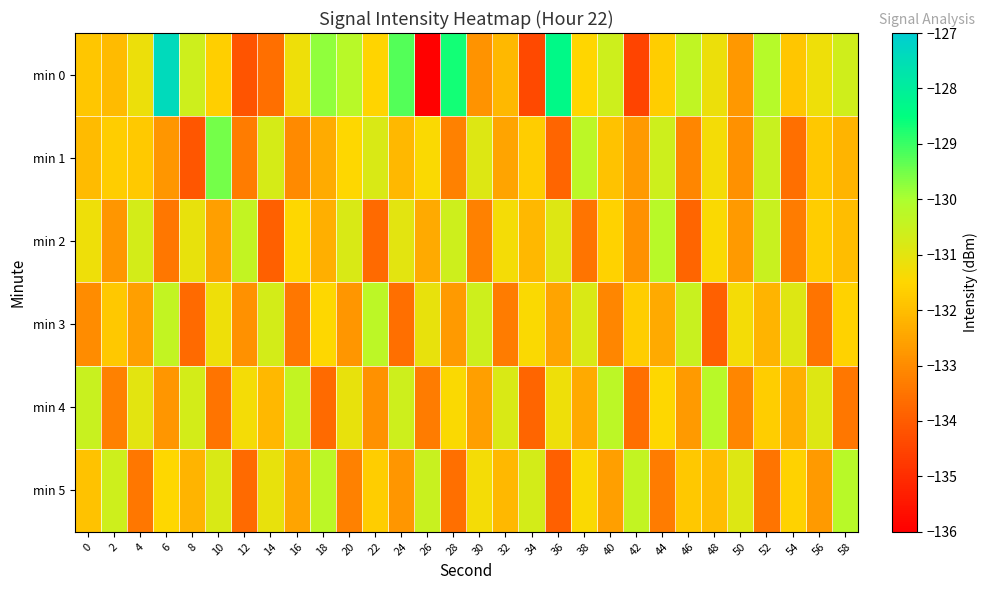

Reading left to right, what are all the values shown in this chart?

min 0: 0=-131.8	2=-132.1	4=-131.2	6=-127.4	8=-130.6	10=-131.7	12=-134.2	14=-133.6	16=-131.2	18=-129.8	20=-130.2	22=-131.6	24=-129.2	26=-135.9	28=-128.7	30=-132.9	32=-132.1	34=-134.4	36=-128.3	38=-131.5	40=-130.6	42=-134.5	44=-131.7	46=-130.4	48=-131.2	50=-132.8	52=-130.2	54=-131.8	56=-131.2	58=-130.6
min 1: 0=-132.0	2=-131.7	4=-131.8	6=-132.8	8=-134.1	10=-129.5	12=-133.3	14=-130.8	16=-133.0	18=-132.4	20=-131.5	22=-130.8	24=-132.1	26=-131.4	28=-133.2	30=-130.9	32=-132.5	34=-131.7	36=-133.8	38=-130.3	40=-131.9	42=-132.7	44=-130.6	46=-133.1	48=-131.3	50=-132.9	52=-130.5	54=-133.6	56=-131.8	58=-132.2
min 2: 0=-131.2	2=-132.8	4=-130.7	6=-133.4	8=-131.1	10=-132.6	12=-130.4	14=-133.9	16=-131.5	18=-132.3	20=-130.8	22=-133.7	24=-131.0	26=-132.4	28=-130.6	30=-133.2	32=-131.3	34=-132.1	36=-130.9	38=-133.5	40=-131.6	42=-132.9	44=-130.2	46=-133.8	48=-131.4	50=-132.7	52=-130.5	54=-133.3	56=-131.7	58=-132.0
min 3: 0=-133.0	2=-131.8	4=-132.6	6=-130.4	8=-133.7	10=-131.2	12=-132.9	14=-130.7	16=-133.4	18=-131.5	20=-132.8	22=-130.3	24=-133.6	26=-131.1	28=-132.7	30=-130.6	32=-133.3	34=-131.4	36=-132.5	38=-130.8	40=-133.1	42=-131.7	44=-132.4	46=-130.5	48=-133.9	50=-131.3	52=-132.2	54=-130.9	56=-133.5	58=-131.6
min 4: 0=-130.5	2=-133.2	4=-131.0	6=-132.8	8=-130.7	10=-133.5	12=-131.3	14=-132.1	16=-130.4	18=-133.7	20=-131.1	22=-132.9	24=-130.6	26=-133.3	28=-131.4	30=-132.6	32=-130.8	34=-133.8	36=-131.2	38=-132.4	40=-130.3	42=-133.6	44=-131.5	46=-132.7	48=-130.2	50=-133.1	52=-131.7	54=-132.3	56=-130.9	58=-133.4
min 5: 0=-131.9	2=-130.6	4=-133.4	6=-131.5	8=-132.2	10=-130.8	12=-133.7	14=-131.1	16=-132.5	18=-130.3	20=-133.2	22=-131.7	24=-132.8	26=-130.5	28=-133.6	30=-131.3	32=-132.1	34=-130.7	36=-133.9	38=-131.4	40=-132.6	42=-130.4	44=-133.3	46=-131.8	48=-132.0	50=-130.9	52=-133.5	54=-131.6	56=-132.7	58=-130.2